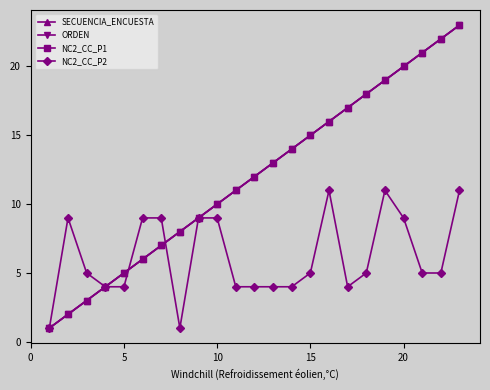

What is the smallest value displayed?

1